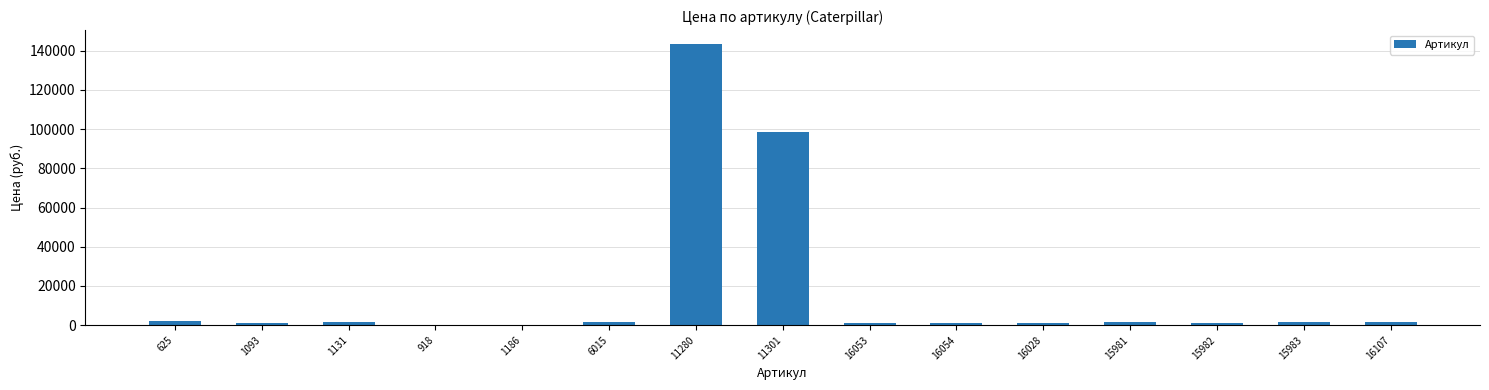

What is the change in value from 918 to 16028?

+1200